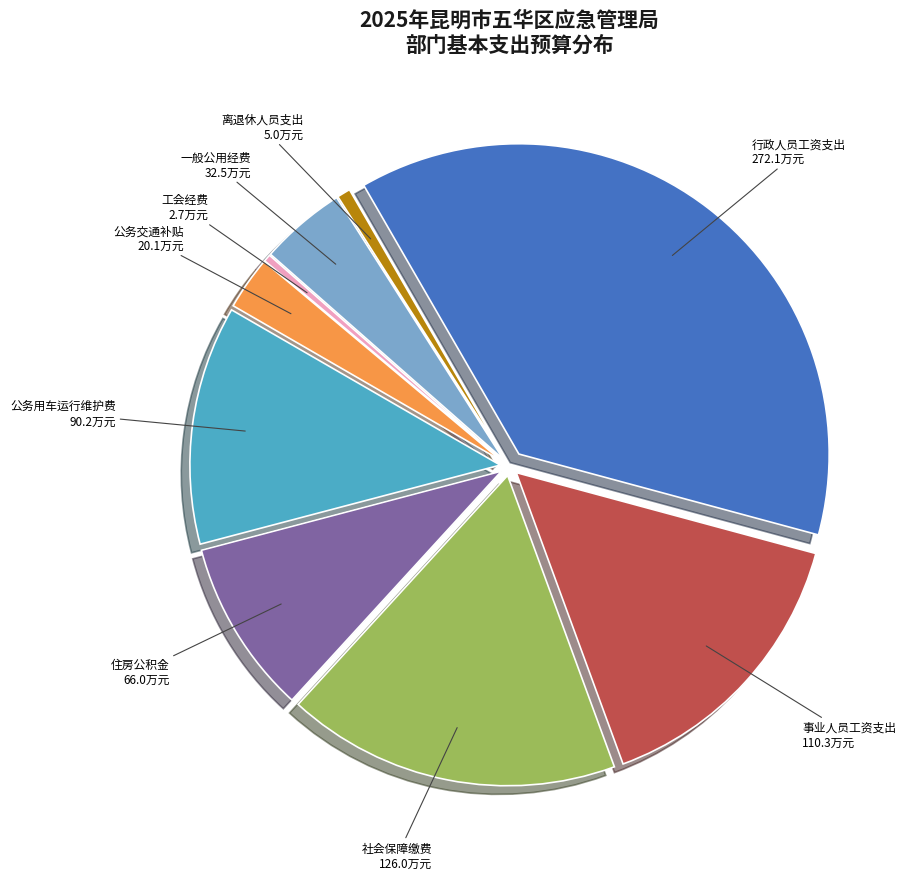

The 行政人员工资支出 slice represents 43% of the pie. True or false?

False